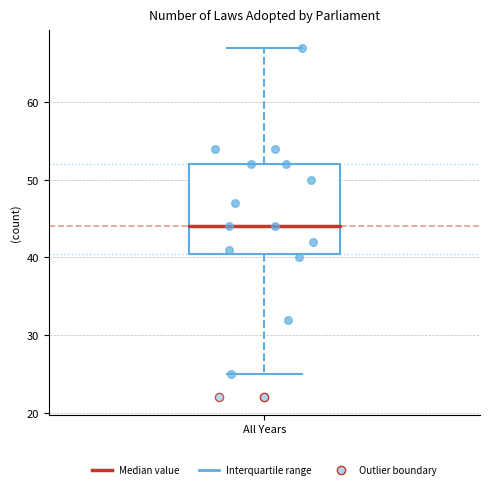

Transcribe this box plot: give where the median line is, the range the box spans, and where the two whiskers end, as read against the y-axis. The values are not printed on the chart, so give them approximately, as read against the axis.

median 44, box 41 to 52, whiskers 25 to 67